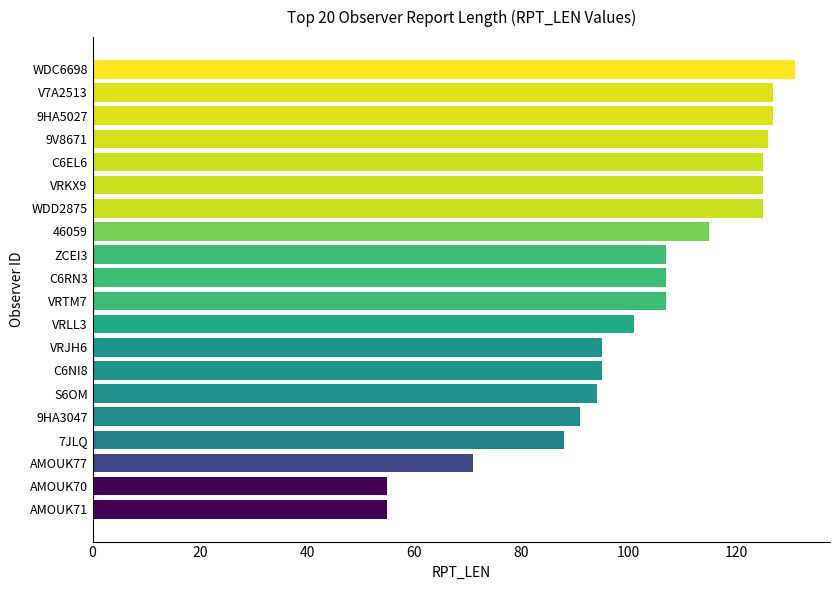

True or false: the data shows 101 at VRLL3.

True